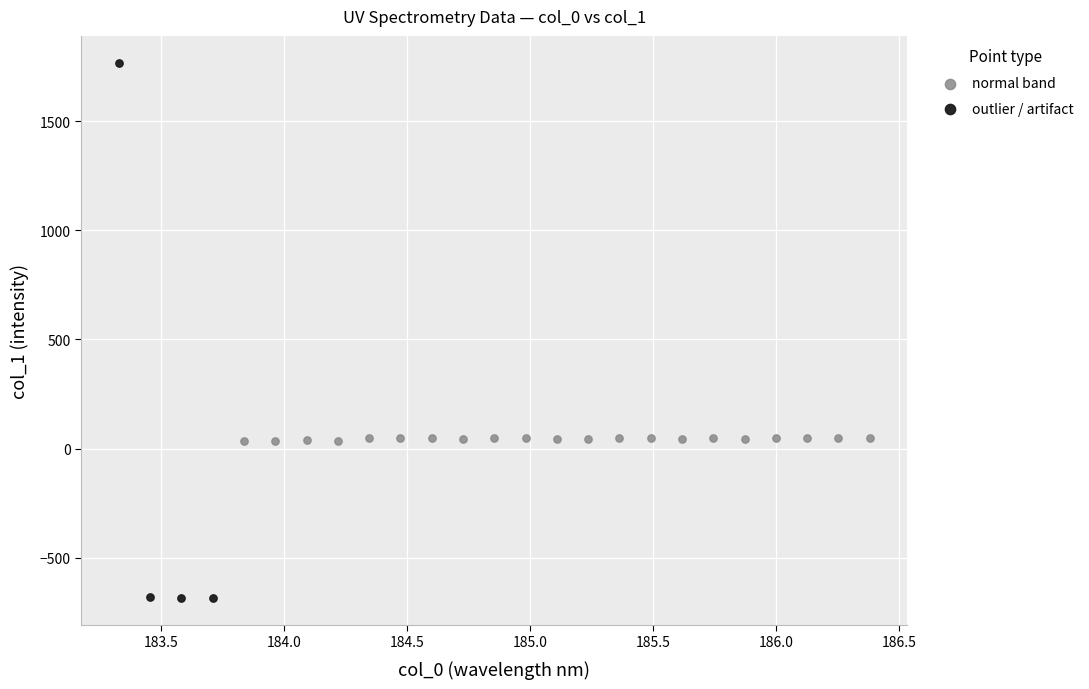

Which series reaches the maximum Y coordinate?

outlier / artifact